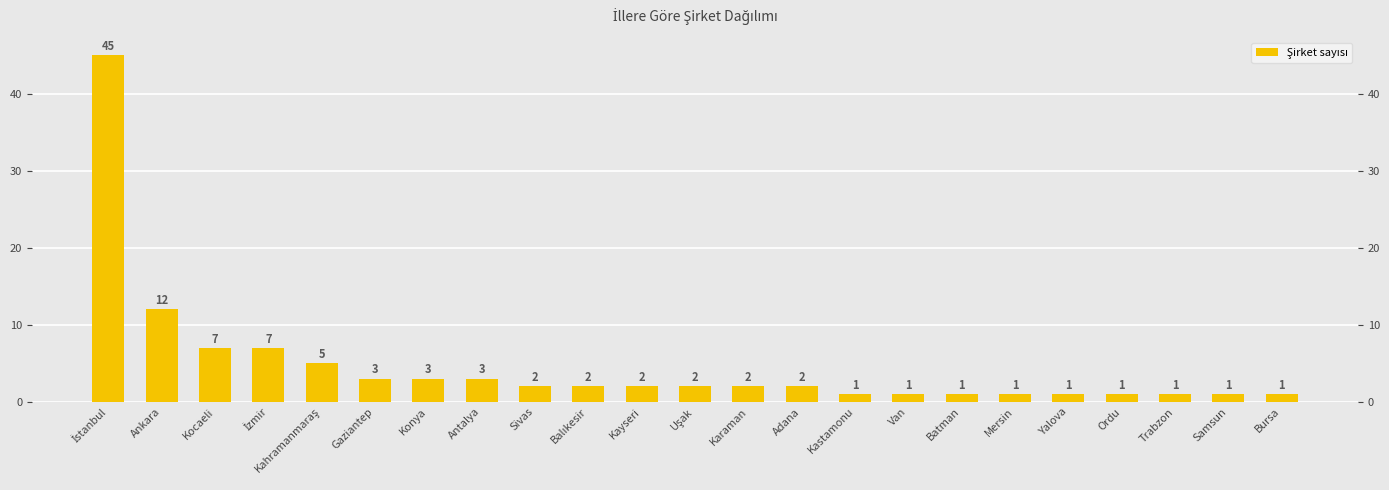

What is the label of the 6th bar from the left?

Gaziantep